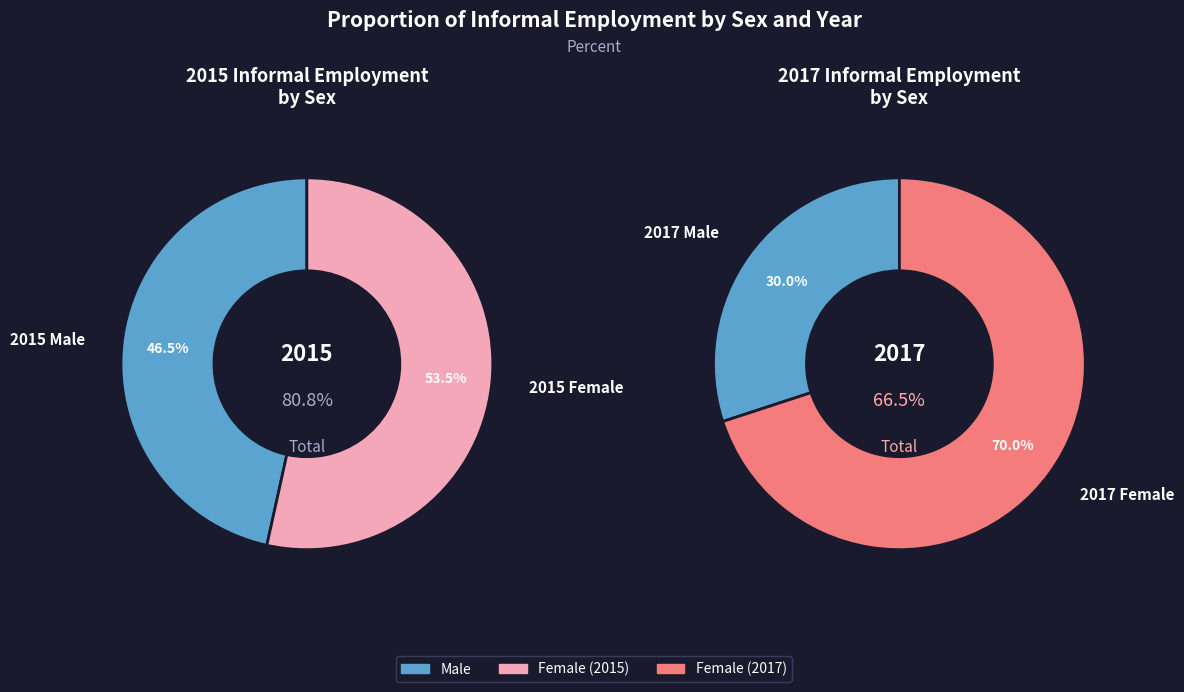

Does 2015 Female account for over 50% of the chart?

No